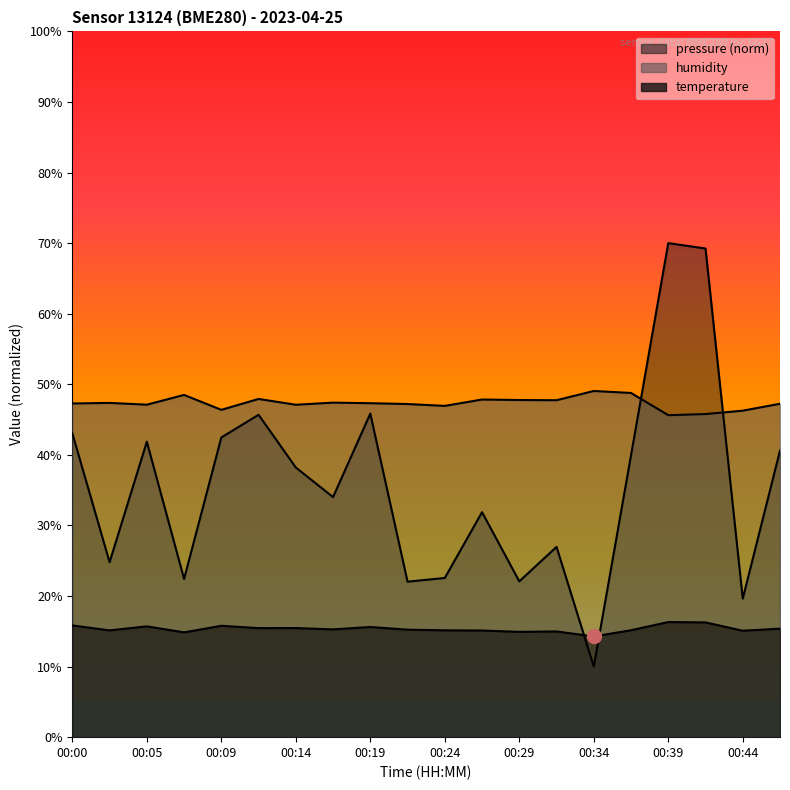

How many data points does each series have?

20